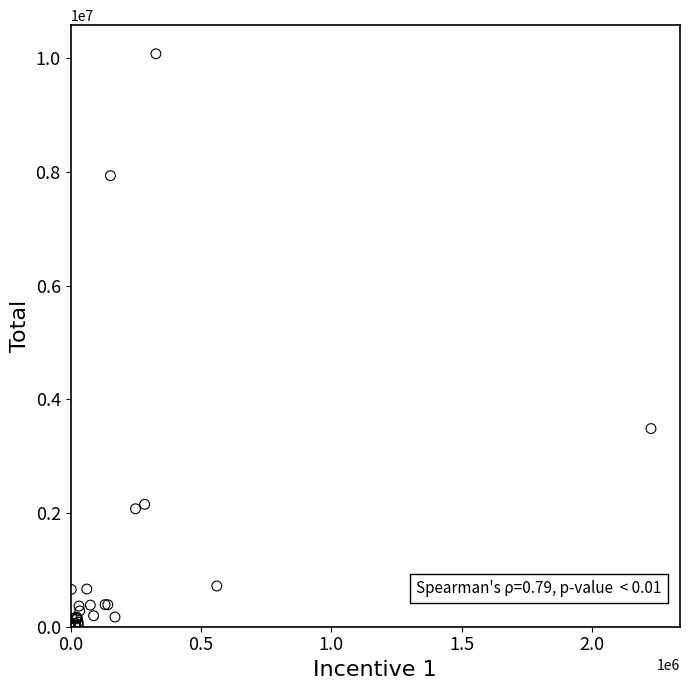

What Y value in the scatter plot is closest to 5037431?

3484323